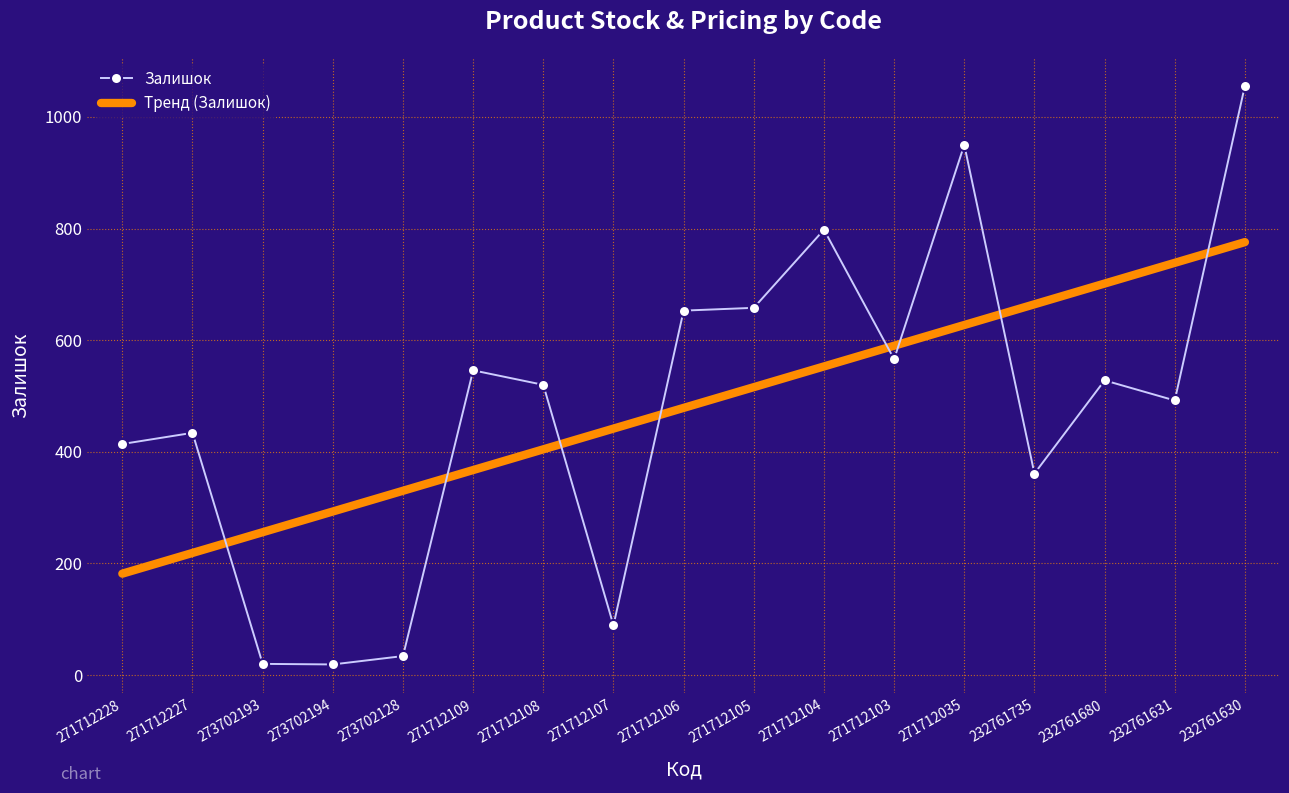

Where do Тренд (Залишок) and Залишок first cross each other?

271712227 and 273702193